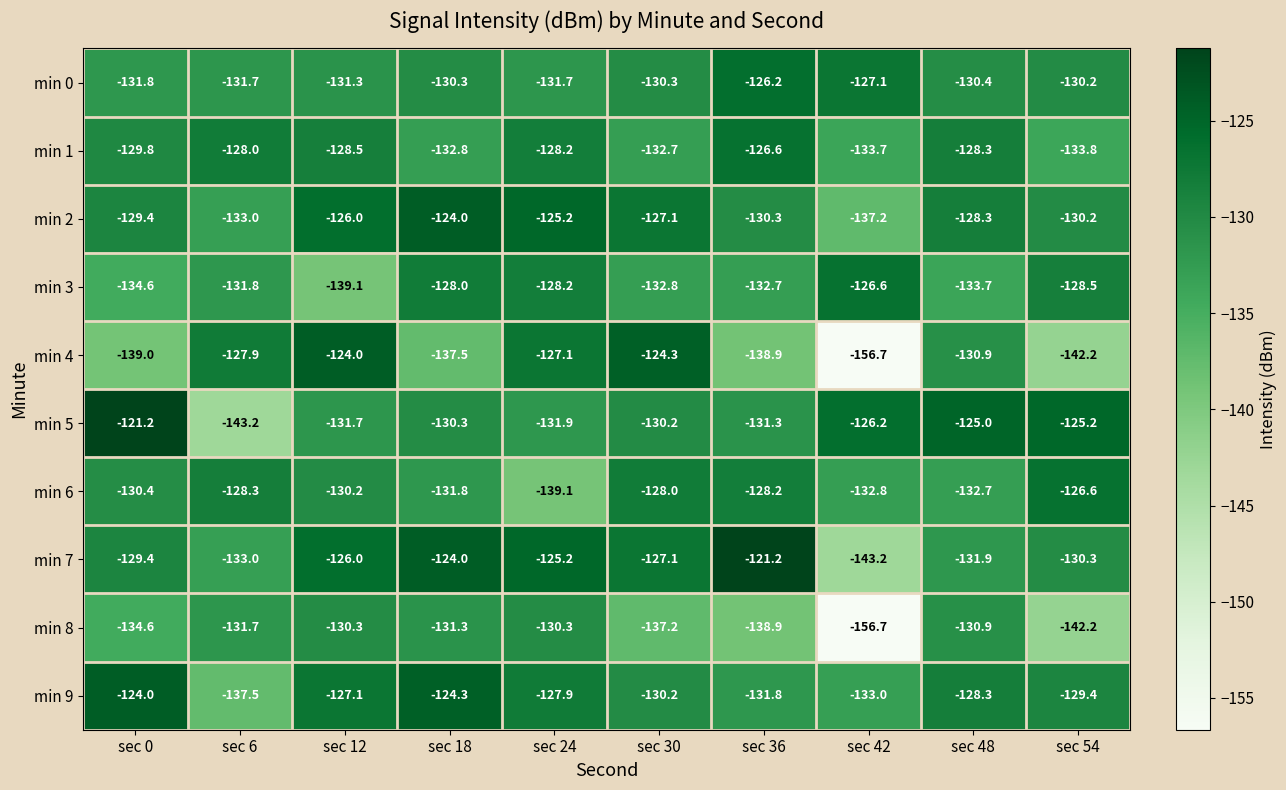

How many categories are shown in the chart?

10